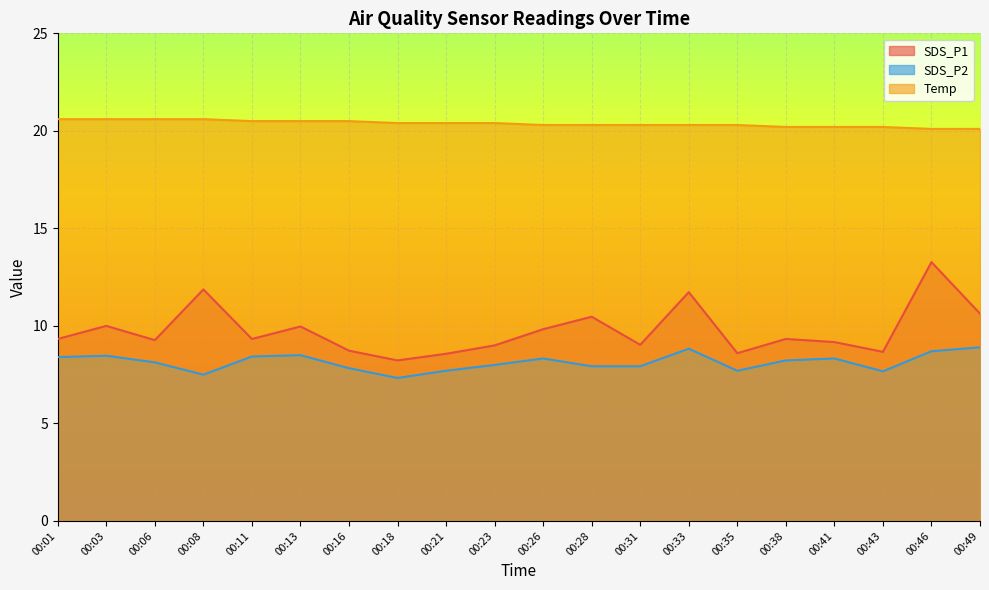

Where does the SDS_P1 series first go above 9?

00:01